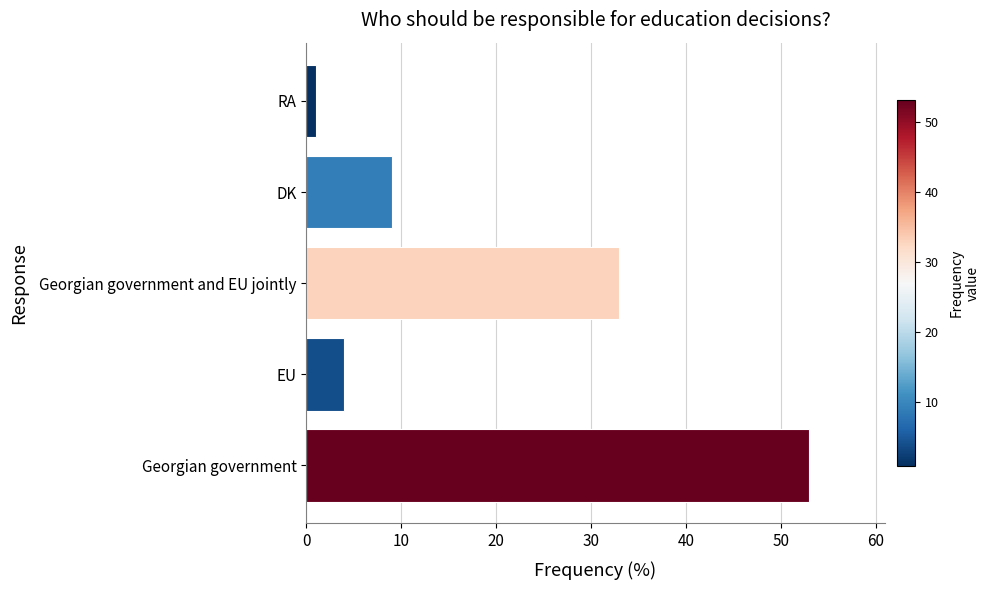

The chart shows a value of 9 at DK. True or false?

True